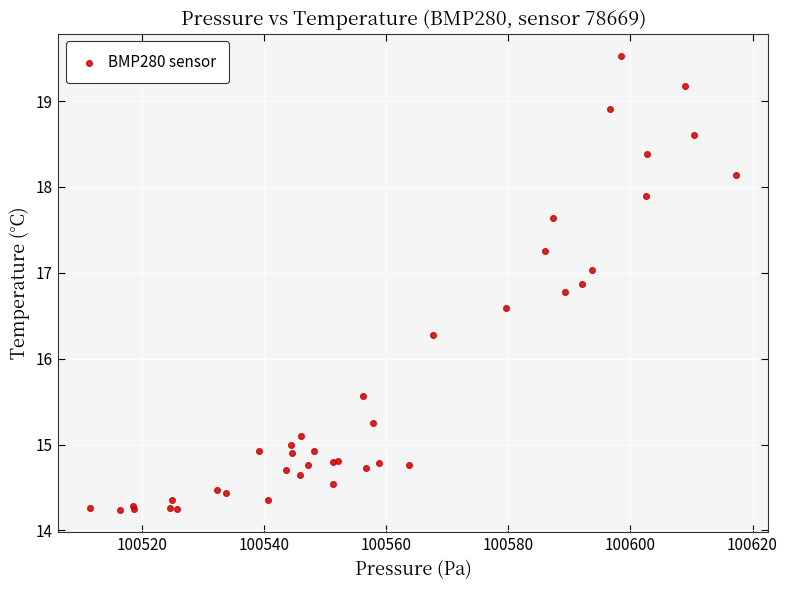

What Y value in the scatter plot is closest to 16?

16.3